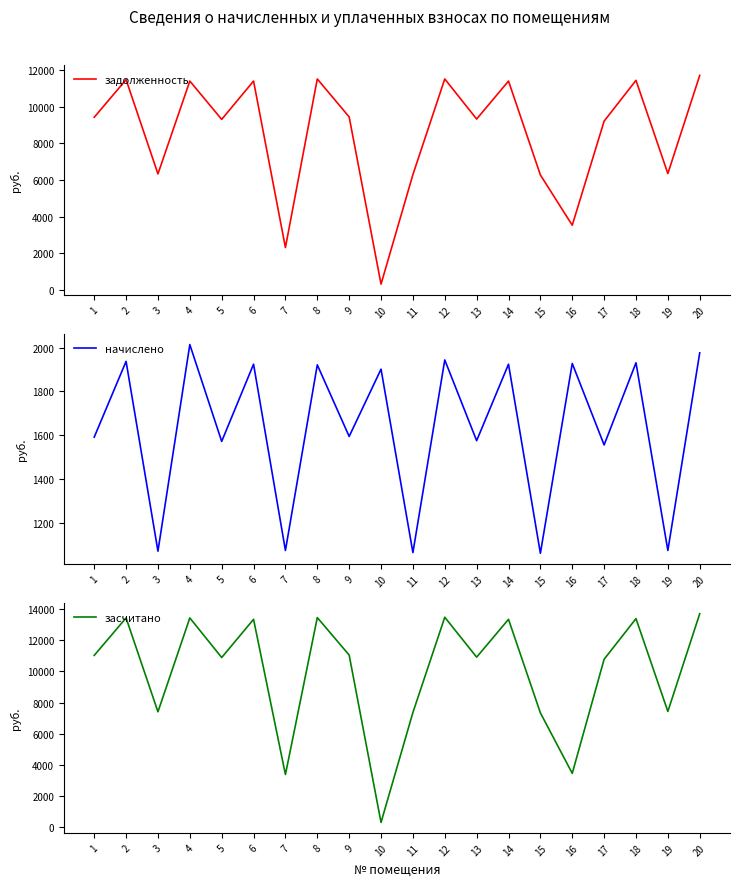

Reading left to right, what are all the values shown in this chart?

задолженность: 9427.2	11481.6	6336.0	11404.8	9312.0	11404.8	2315.1	11520.0	9446.4	317.0	6297.6	11520.0	9331.2	11404.8	6278.4	3533.6	9216.0	11443.2	6355.2	11712.0
начислено: 1590.8	1937.5	1069.2	2014.3	1571.4	1924.6	1072.4	1921.6	1594.1	1901.9	1062.7	1944.0	1574.6	1924.6	1059.5	1927.8	1555.2	1931.0	1072.4	1976.4
засчитано: 11018.0	13419.1	7405.2	13419.1	10883.4	13329.4	3387.6	13441.6	11040.5	316.9	7360.3	13464.0	10905.8	13329.4	7337.9	3461.4	10771.2	13374.2	7427.6	13688.4